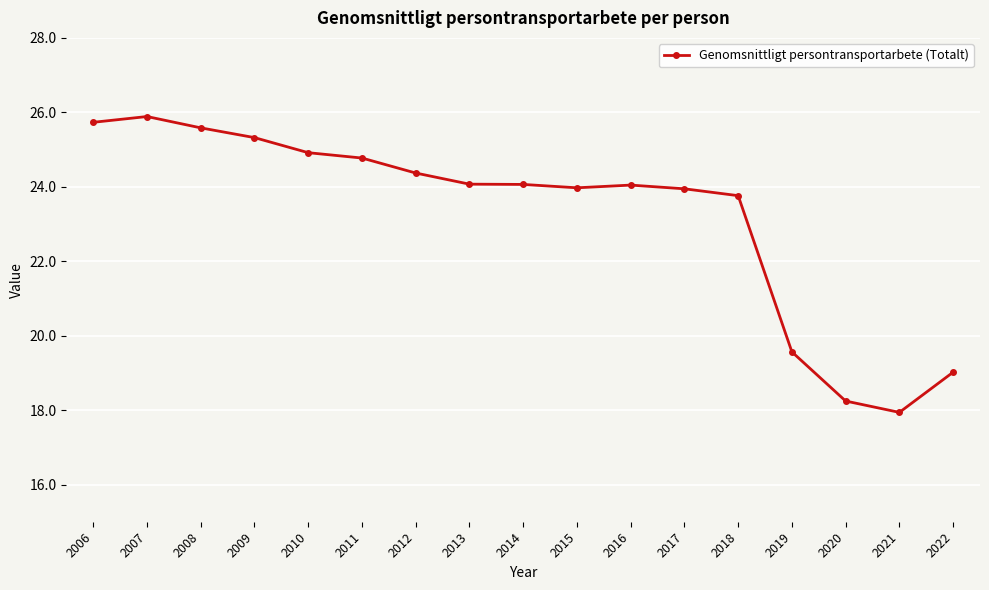

Where is the first local maximum?

2007